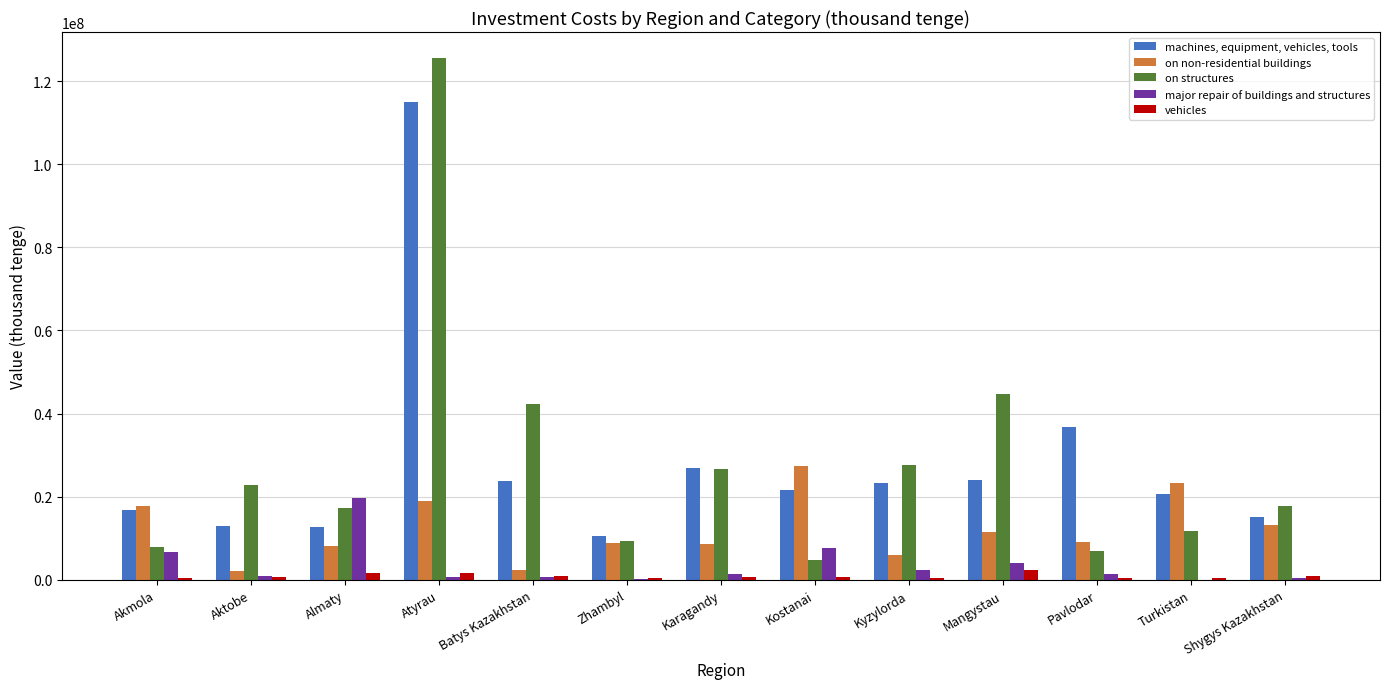

What is the total value across all series at Atyrau?

261643021